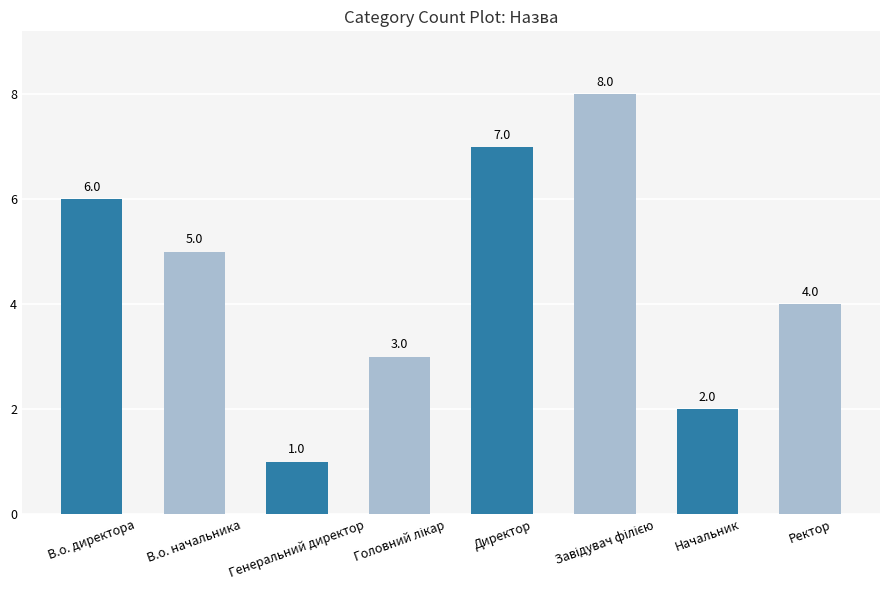

How many bars are there in total?

8